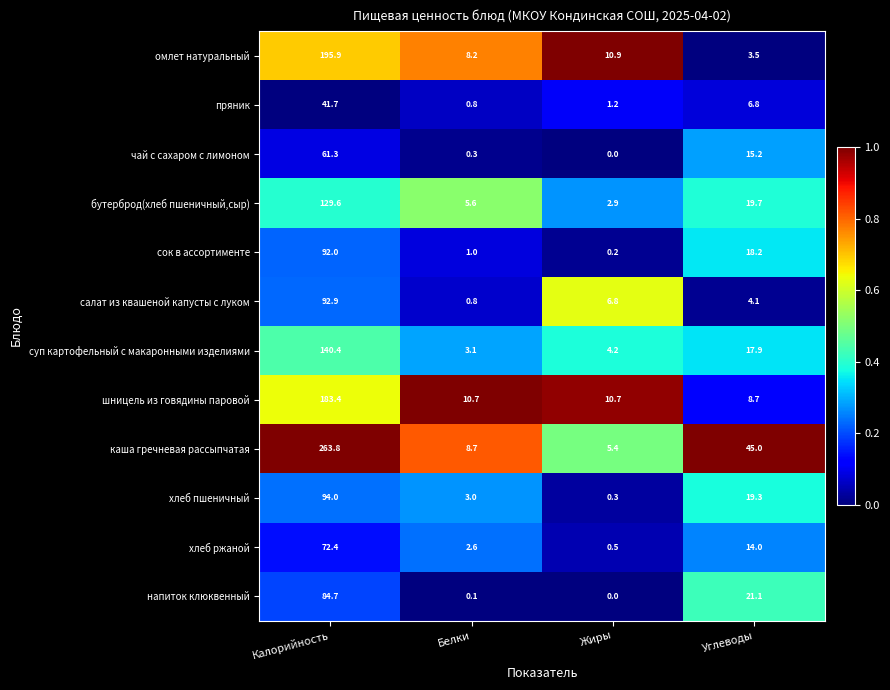

Which series has the largest total across all categories?

каша гречневая рассыпчатая